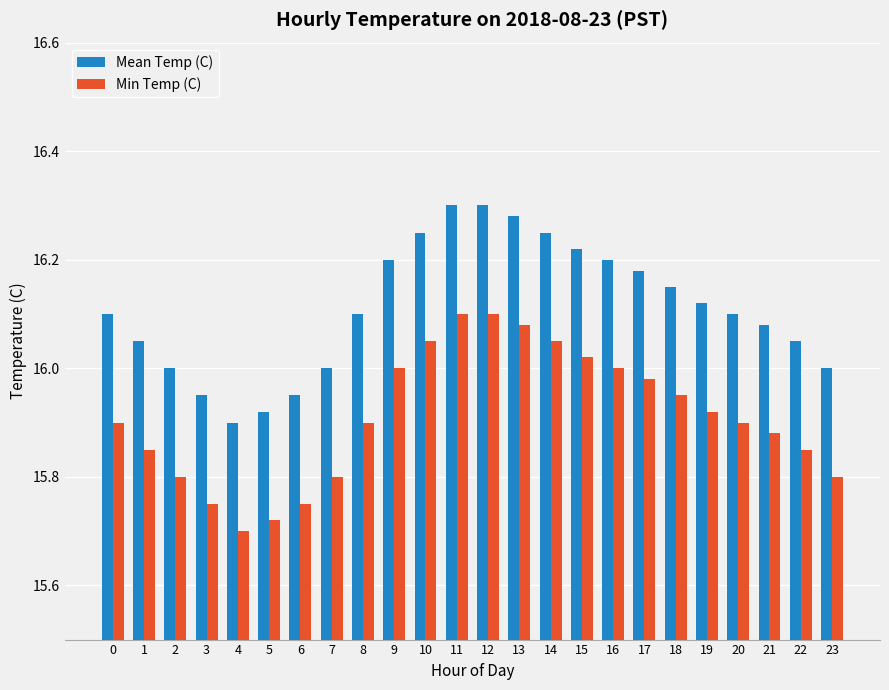

What is the total value across all series at 10?

32.3